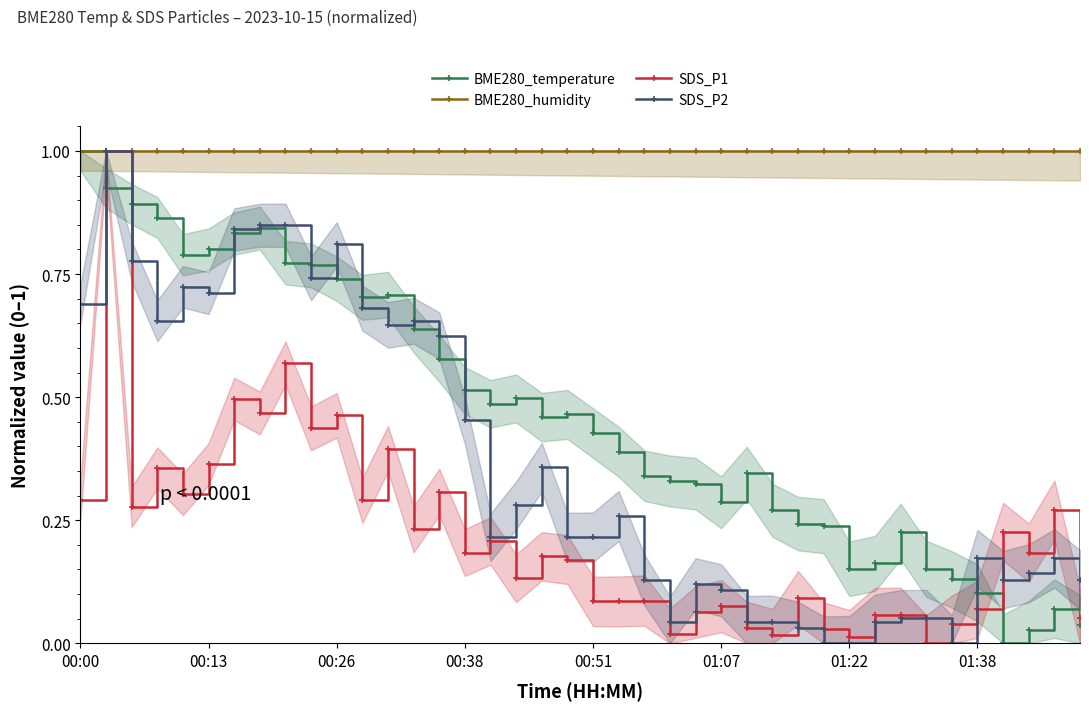

True or false: BME280_temperature and SDS_P1 intersect in this chart.

True